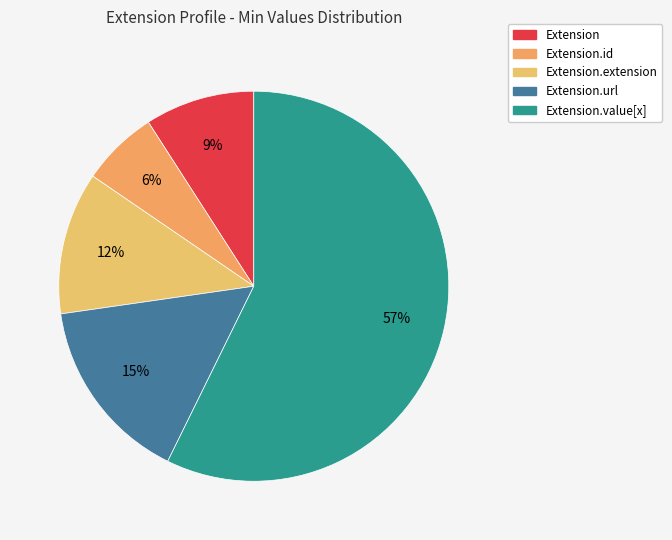

How many segments does this pie chart have?

5